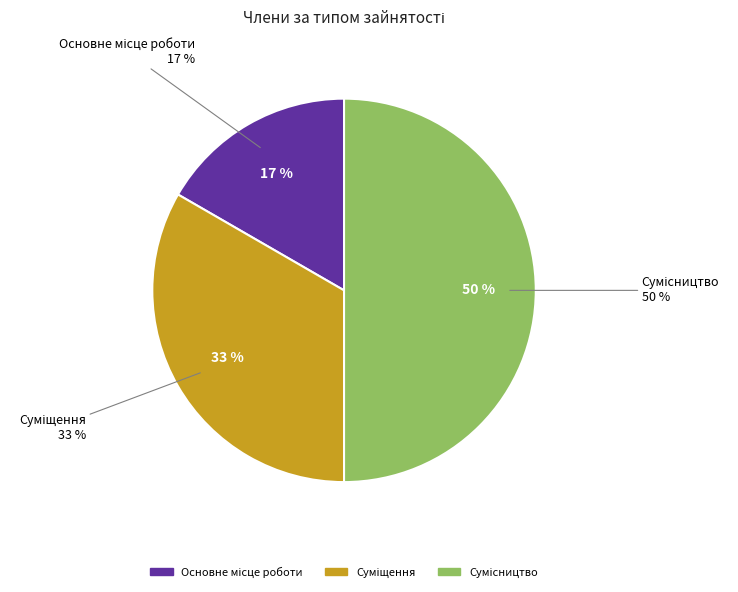

Rank the categories by value from highest to lowest.

Сумісництво, Суміщення, Основне місце роботи